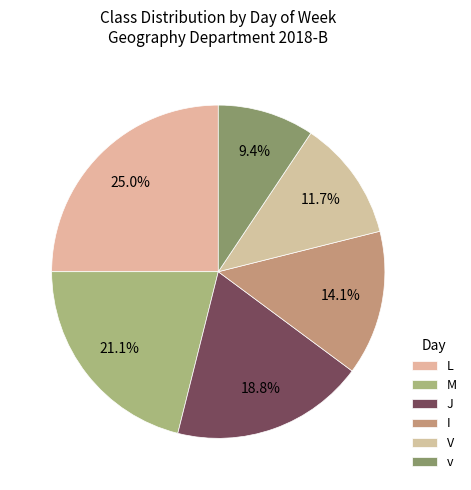

True or false: M accounts for 27% of the total.

False